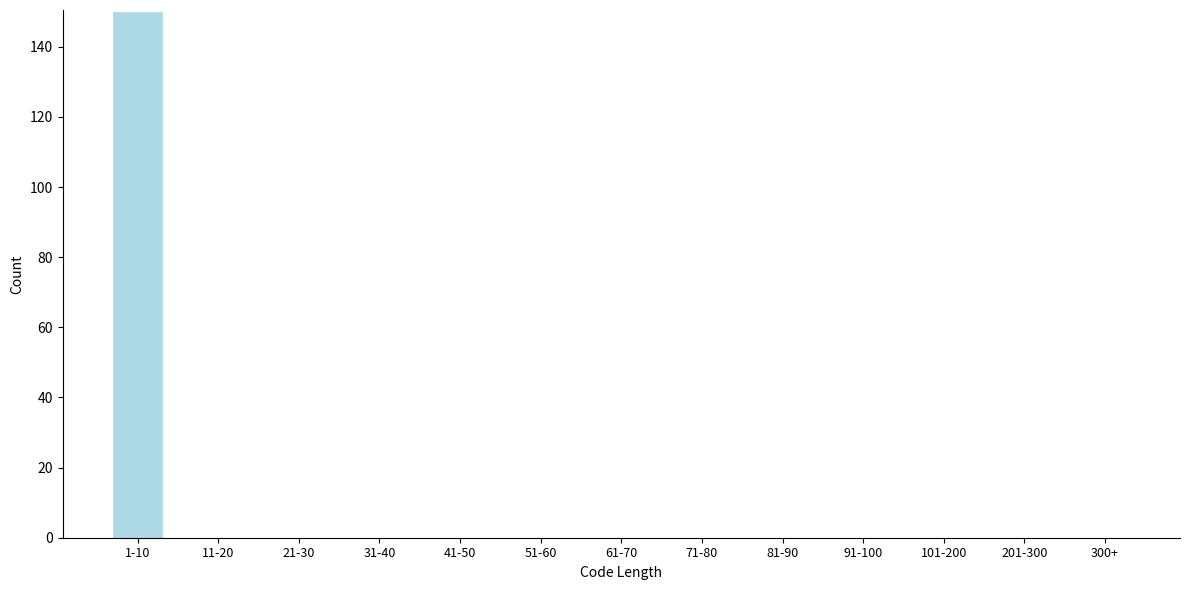

What is the sum of all values?

150